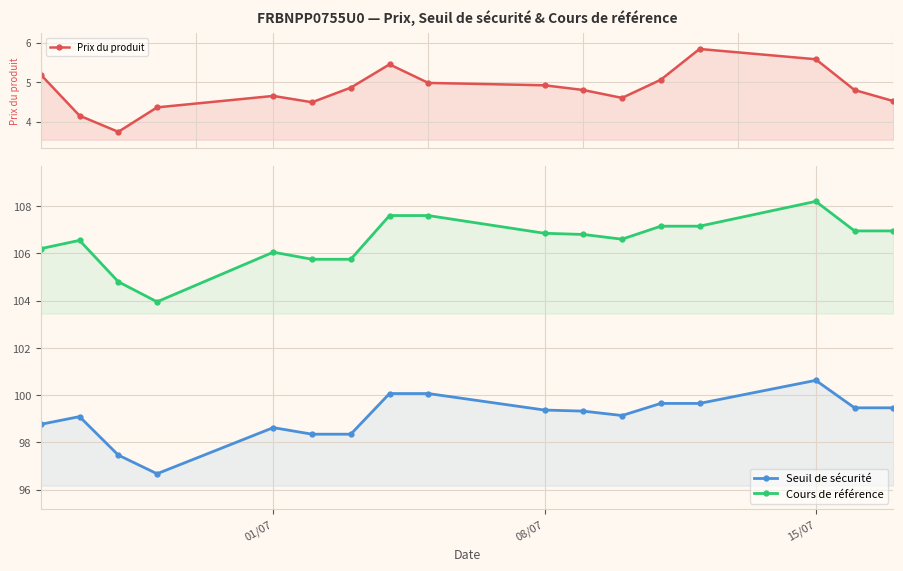

Which has a higher value, 4 or 08/07?

4